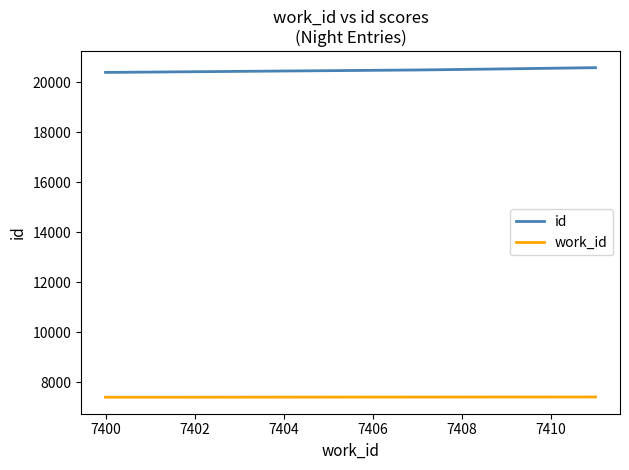

True or false: work_id and id cross at least once.

False